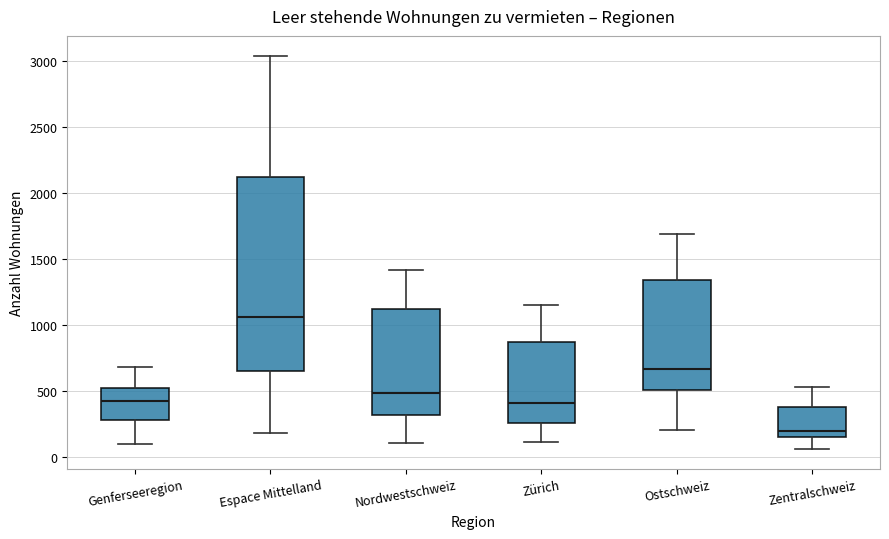

Which box is the tallest, from its lower edge to its upper edge?

Espace Mittelland